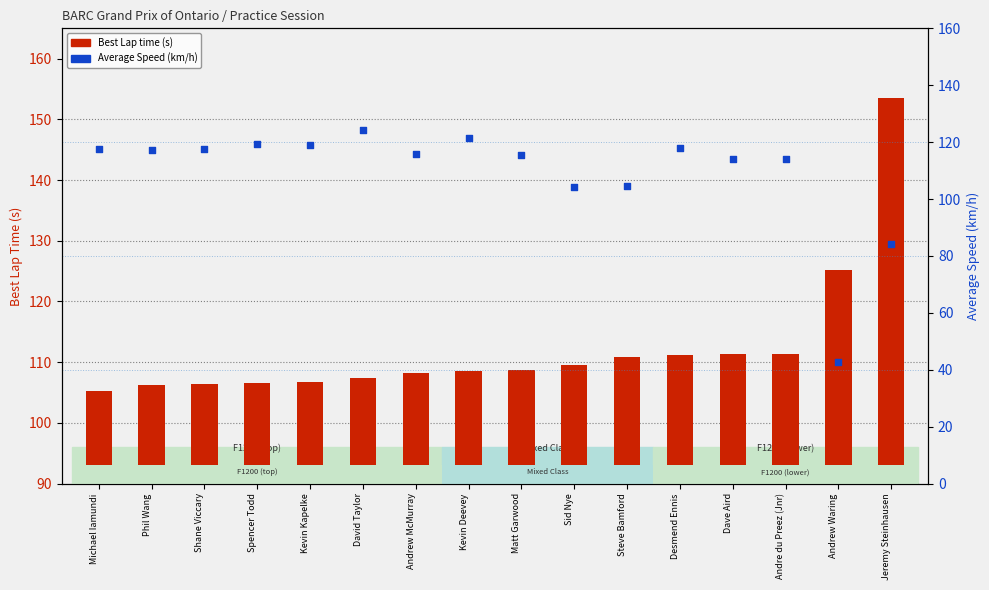

What is the total value across all series at Steve Bamford?

215.5